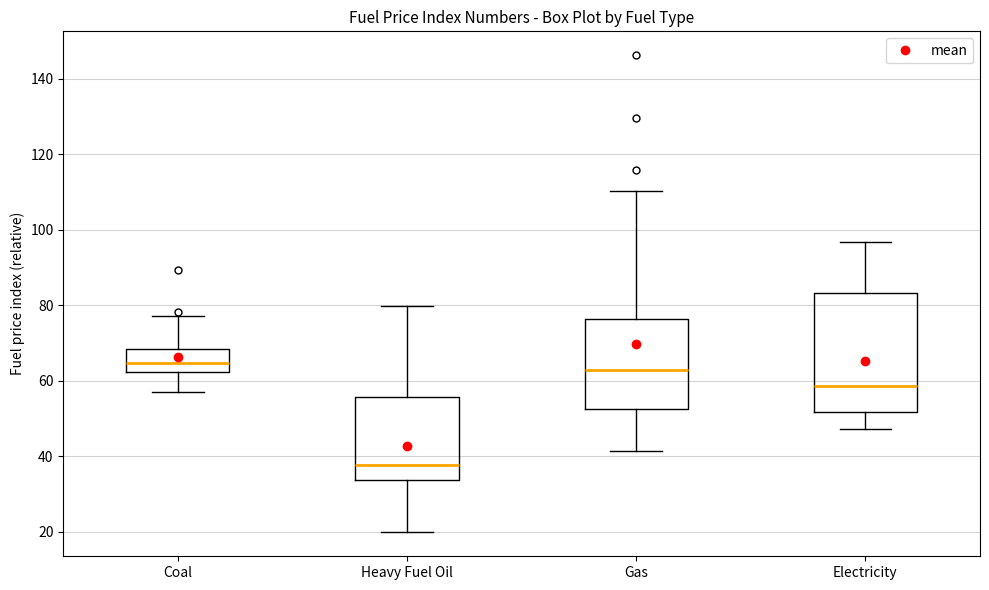

Which box is the tallest, from its lower edge to its upper edge?

Electricity